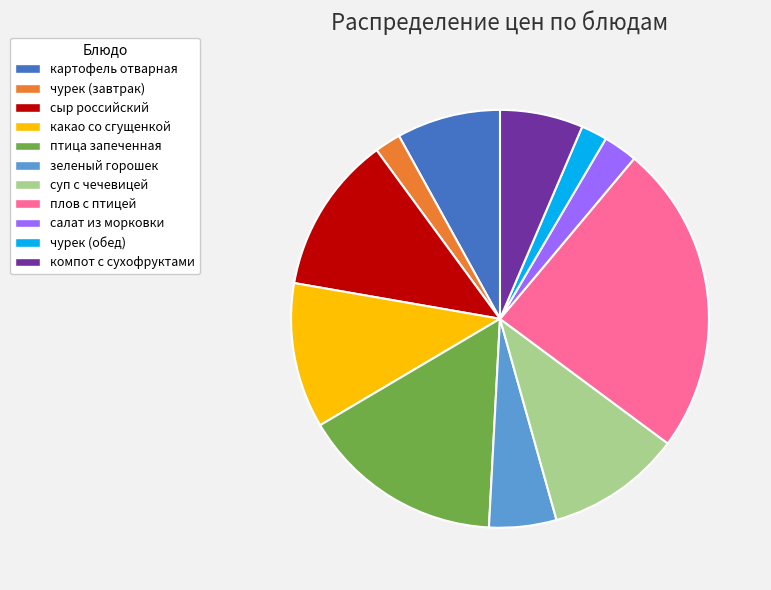

True or false: картофель отварная accounts for 1% of the total.

False